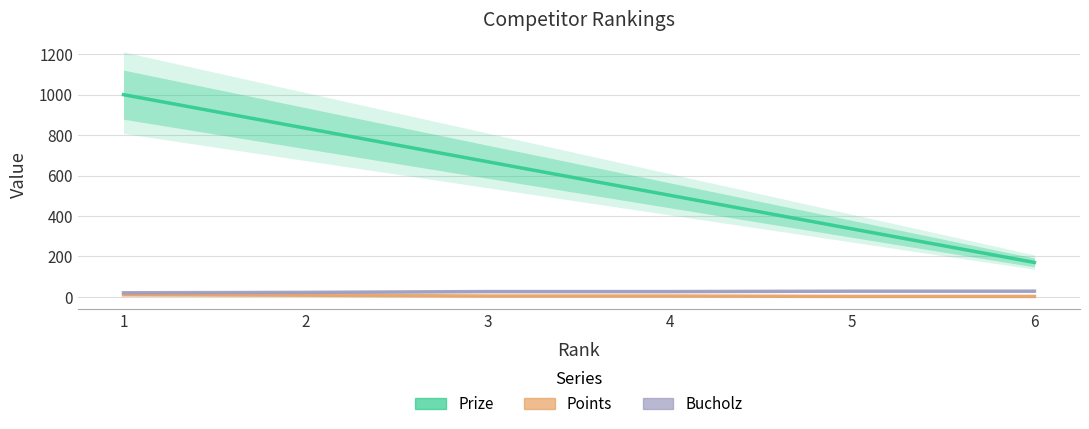

What is the lowest value of the Bucholz series?

20